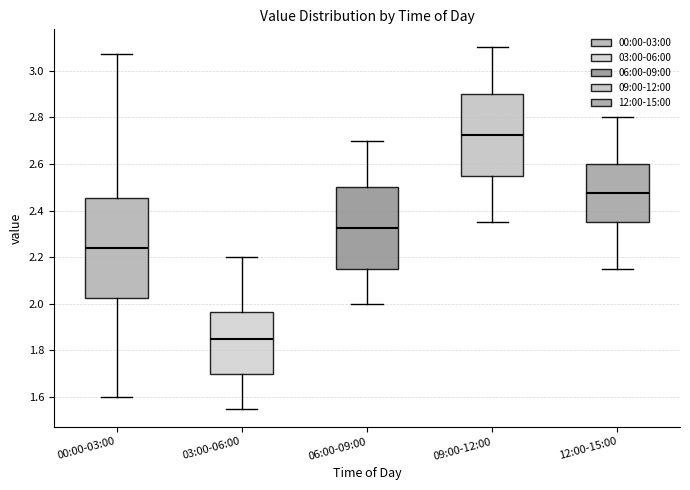

Where is the upper edge of the box for 06:00-09:00 on the y-axis? The values are not printed on the chart, so give them approximately, as read against the axis.

2.50